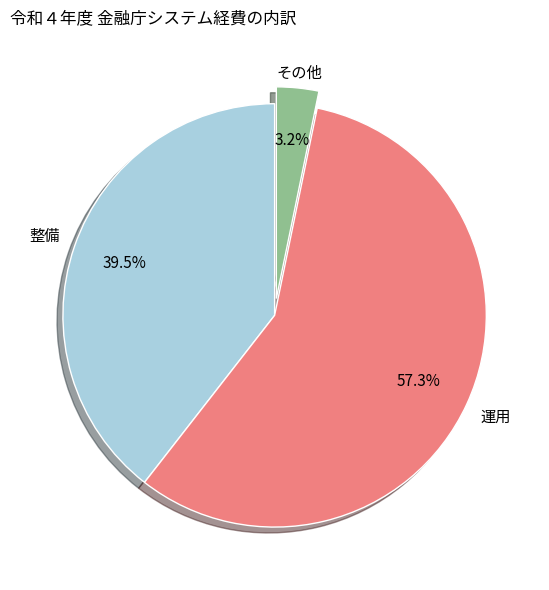

Does any single category account for the majority?

Yes